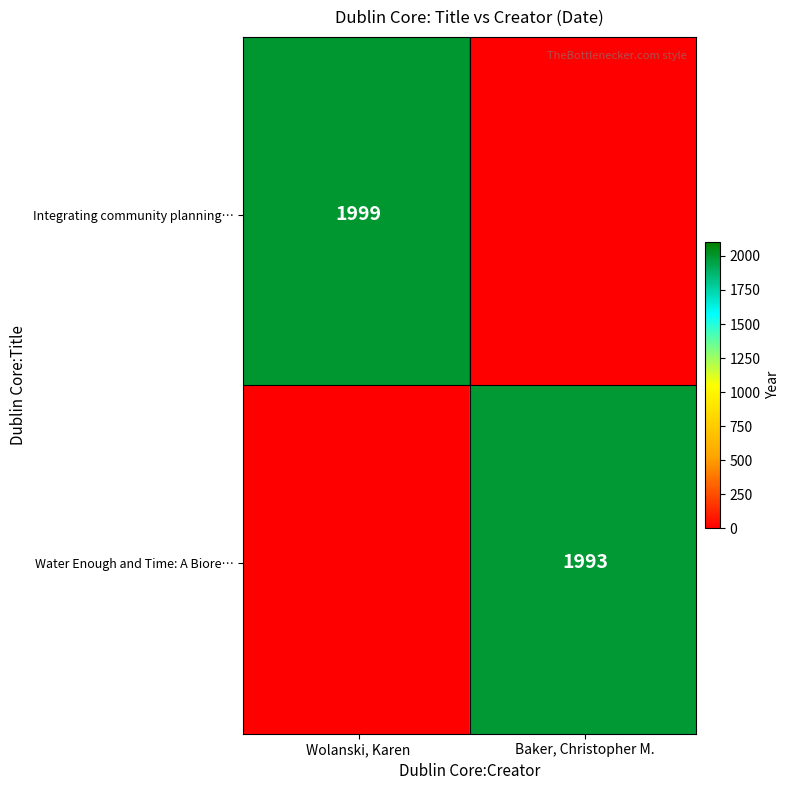

What is the difference between the Water Enough and Time: A Bioregional Pr… values at Baker, Christopher M. and Wolanski, Karen?

1993